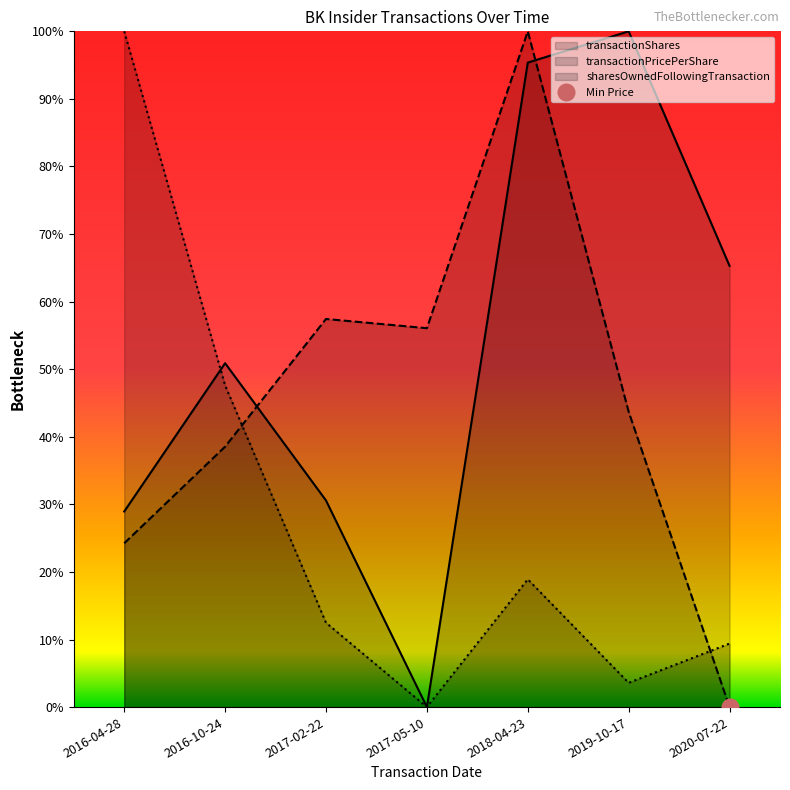

How many interior local peaks does the transactionPricePerShare series have?

2